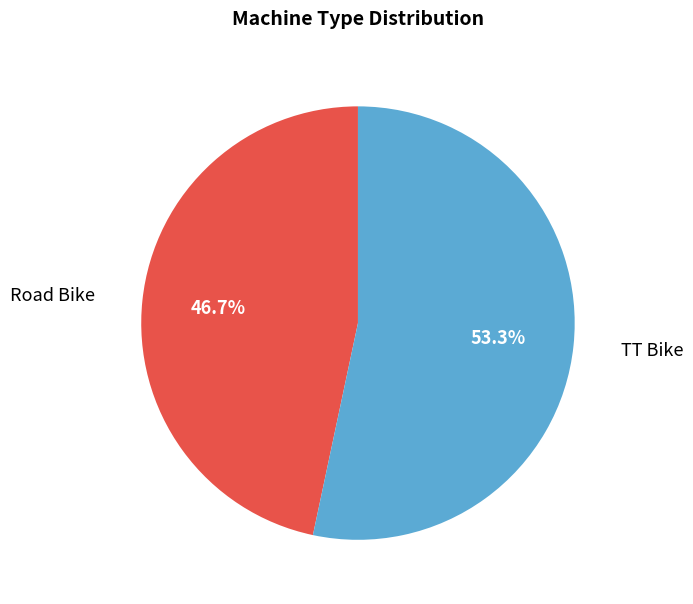

Is there any slice that represents more than half of the pie?

Yes